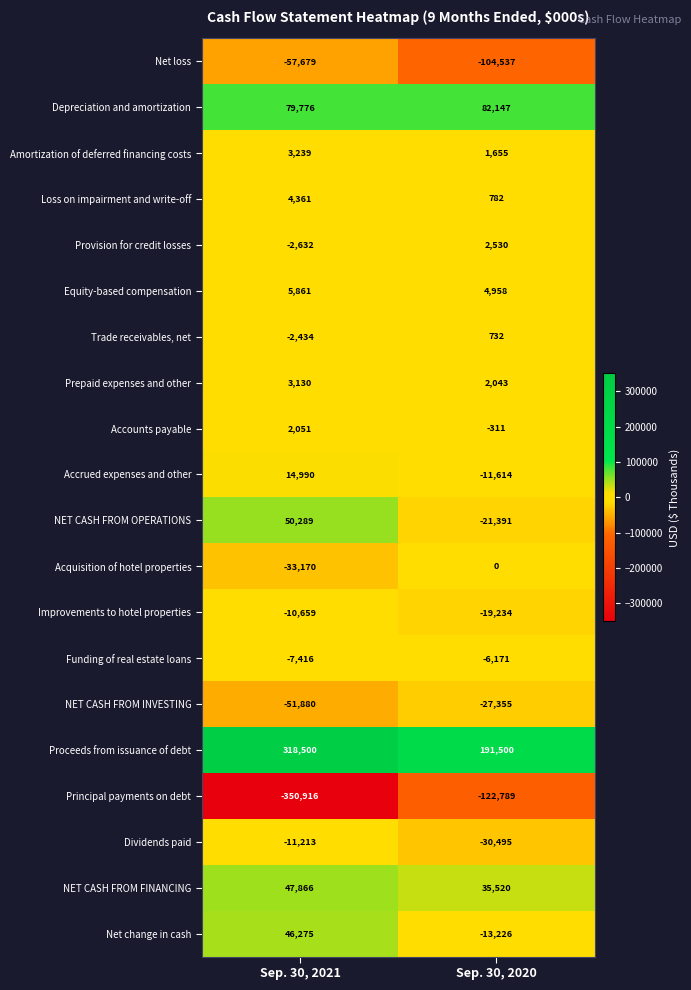

List the labels in order of NET CASH FROM INVESTING value, largest first.

Sep. 30, 2020, Sep. 30, 2021